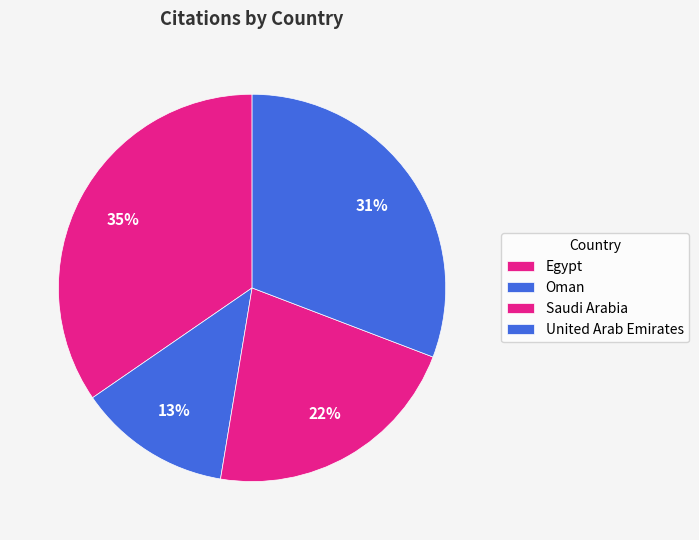

Count the number of slices in the pie.

4